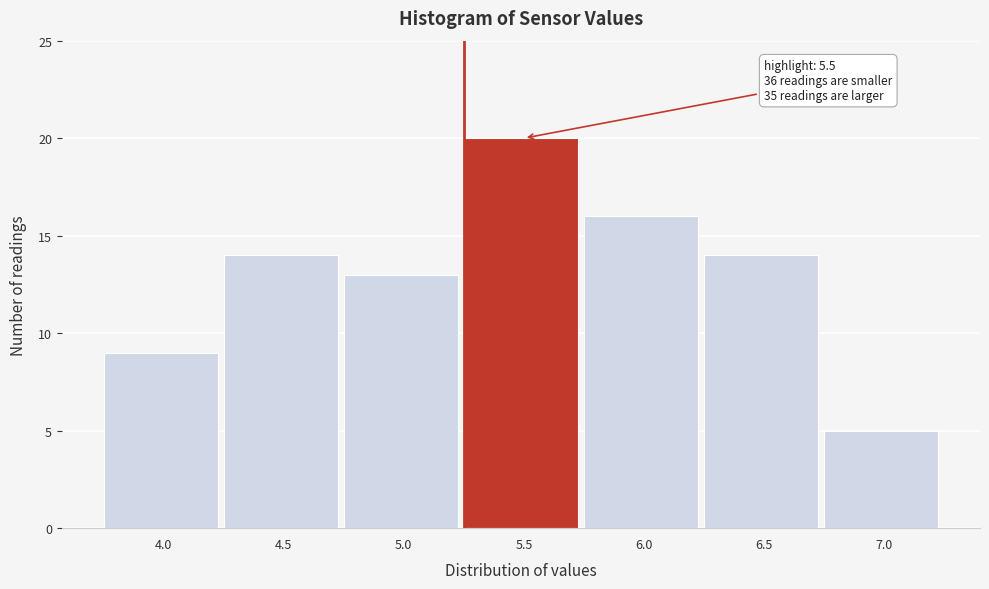

Reading right to left, extract all data points from this chart.

5	14	16	20	13	14	9